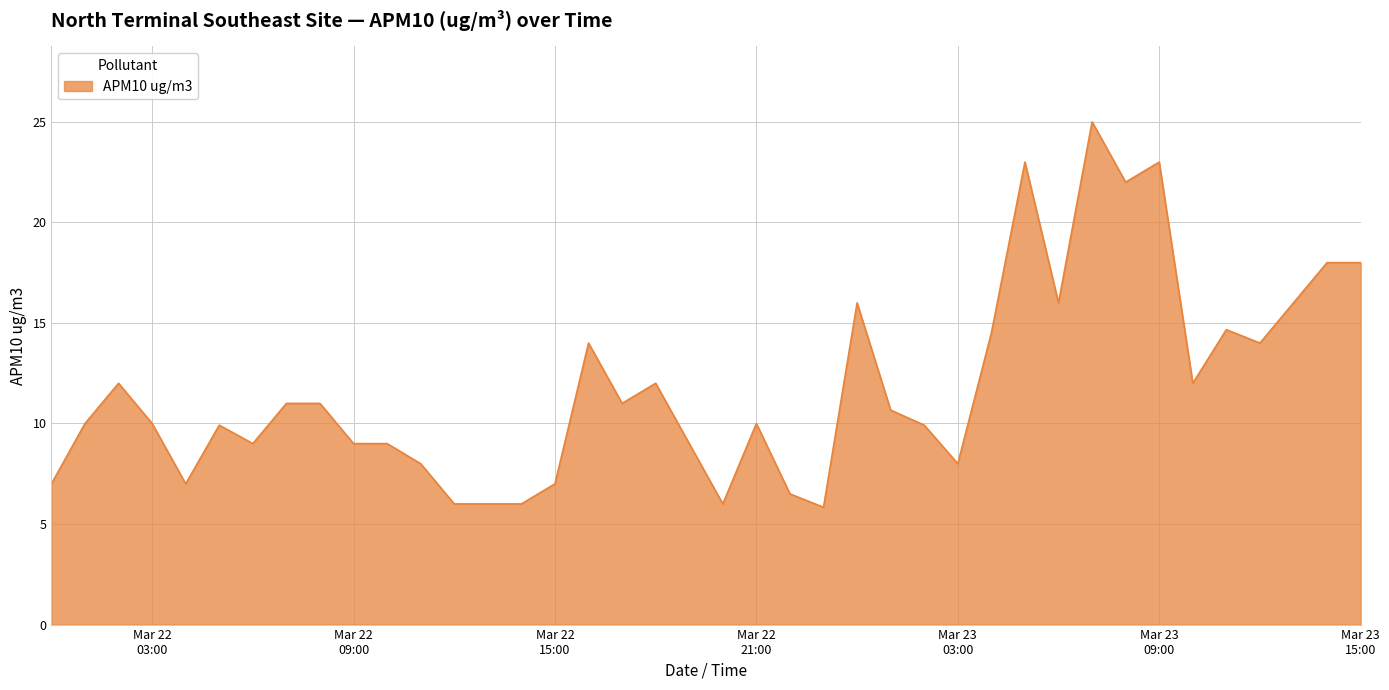

What is the average value?

11.8